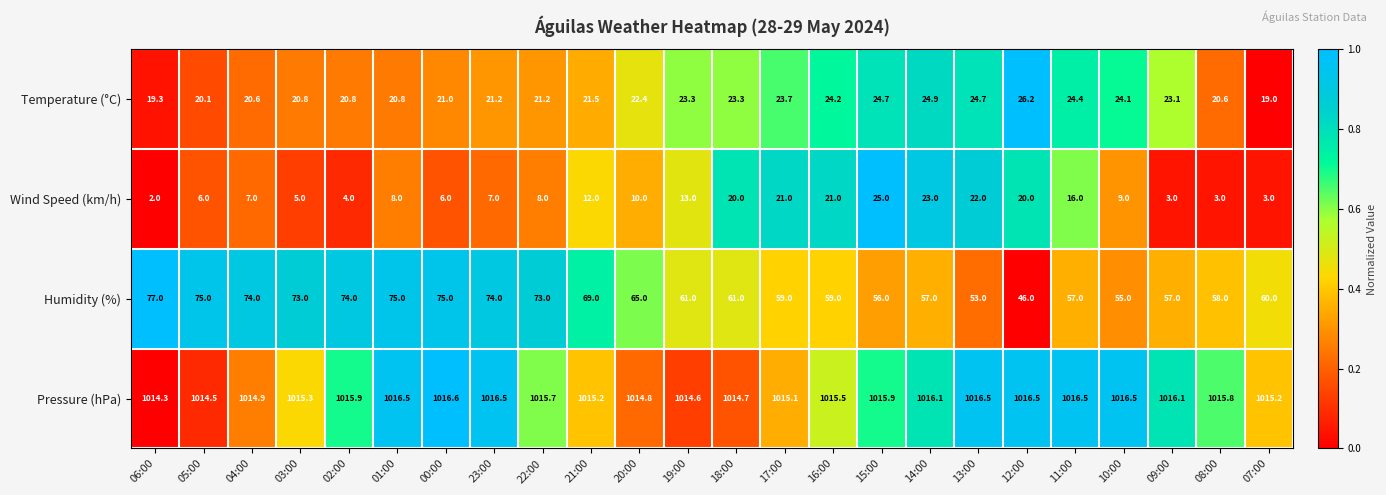

What is the highest value of the Temperature (°C) series?

26.2